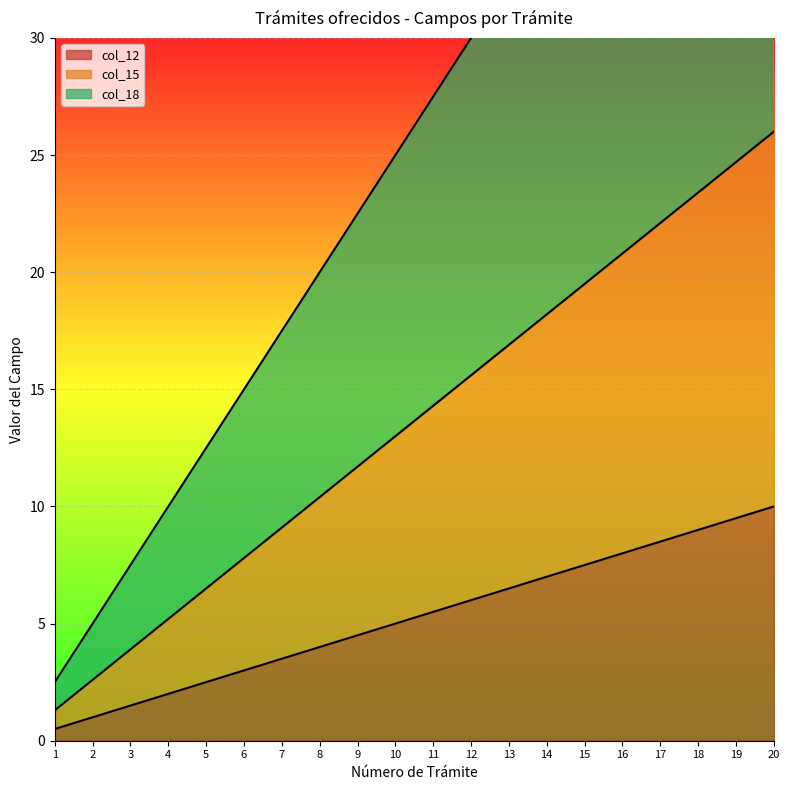

Reading left to right, what are all the values shown in this chart?

col_12: 1=1.3	2=2.6	3=3.9	4=5.2	5=6.5	6=7.8	7=9.1	8=10.4	9=11.7	10=13.0	11=14.3	12=15.6	13=16.9	14=18.2	15=19.5	16=20.8	17=22.1	18=23.4	19=24.7	20=26.0
col_15: 1=0.5	2=1.0	3=1.5	4=2.0	5=2.5	6=3.0	7=3.5	8=4.0	9=4.5	10=5.0	11=5.5	12=6.0	13=6.5	14=7.0	15=7.5	16=8.0	17=8.5	18=9.0	19=9.5	20=10.0
col_18: 1=2.5	2=5.0	3=7.5	4=10.0	5=12.5	6=15.0	7=17.5	8=20.0	9=22.5	10=25.0	11=27.5	12=30.0	13=32.5	14=35.0	15=37.5	16=40.0	17=42.5	18=45.0	19=47.5	20=50.0